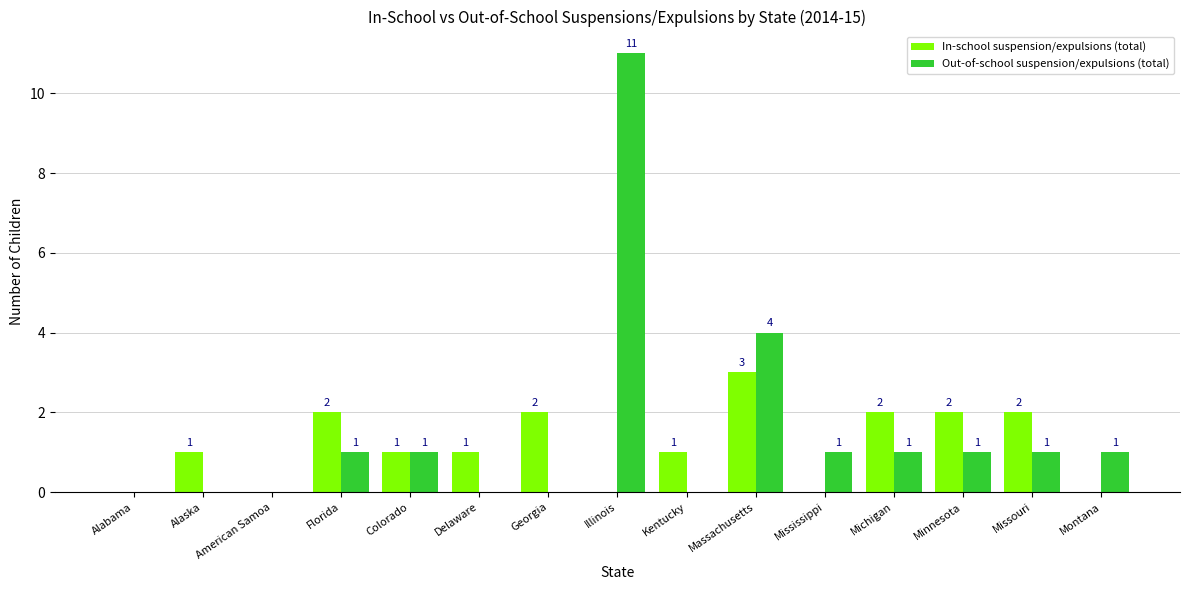

Between Colorado and Michigan, which series saw the biggest shift?

In-school suspension/expulsions (total)